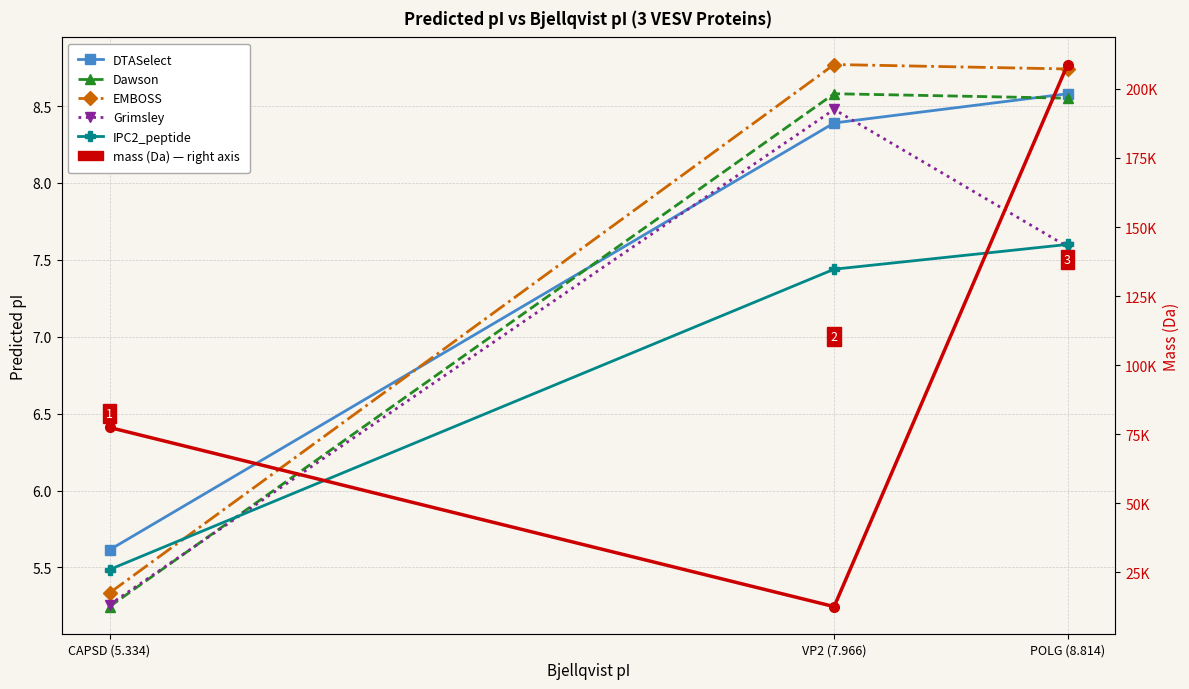

What is the approximate value of IPC2_peptide at CAPSD (5.334)?

5.5